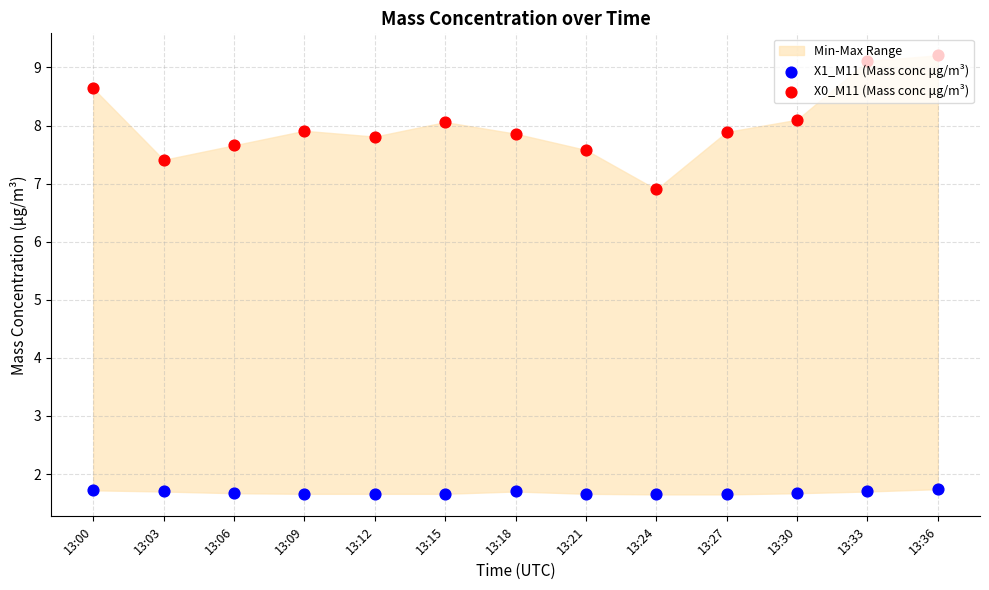

What is the total value across all series at 13:18?

9.6